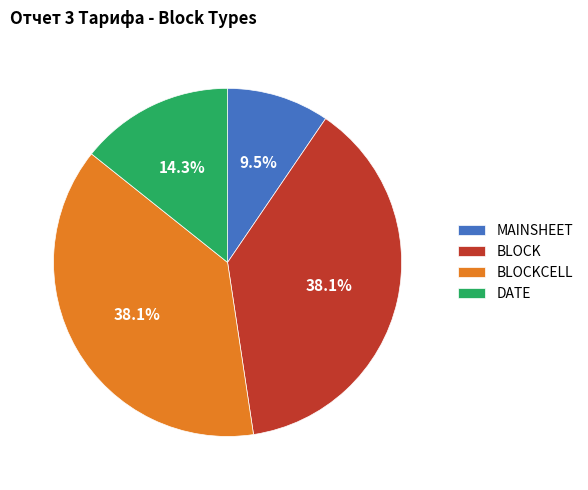

What percentage is NOT represented by BLOCKCELL?

61.9%